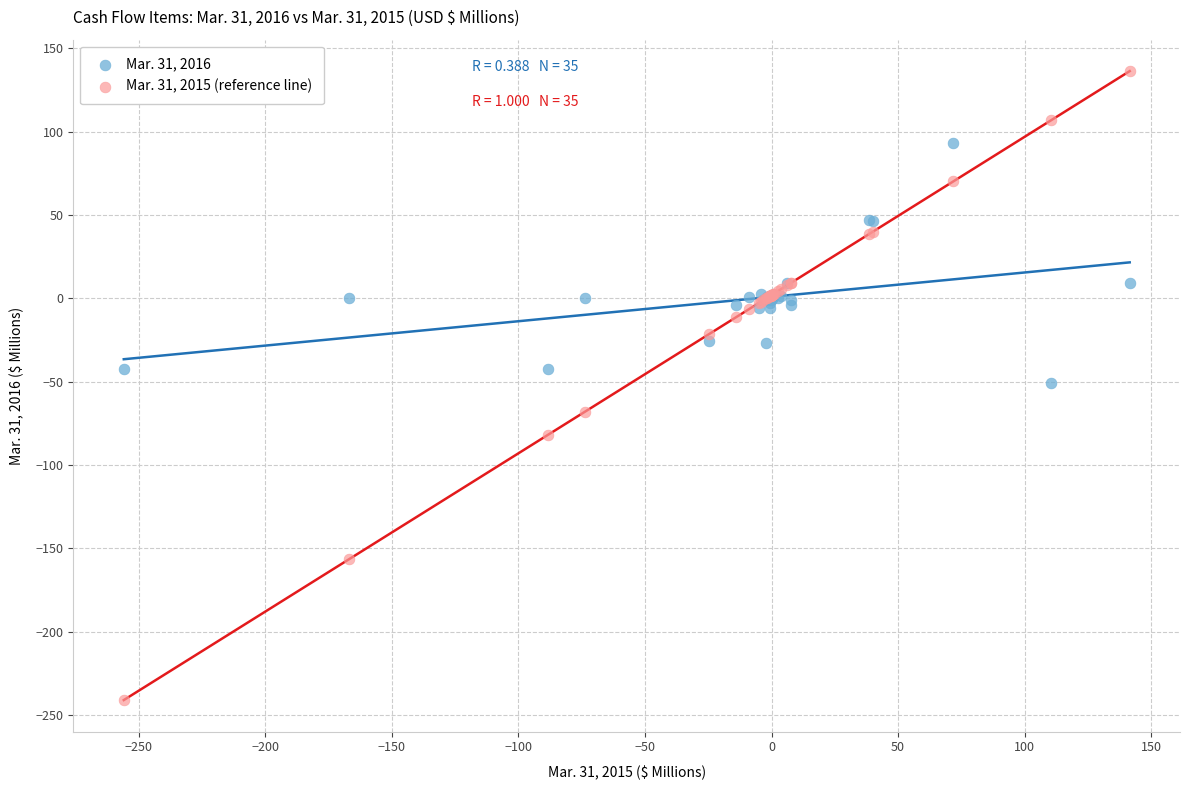

Which series has the largest Y range (max minus min)?

Mar. 31, 2015 (reference line)